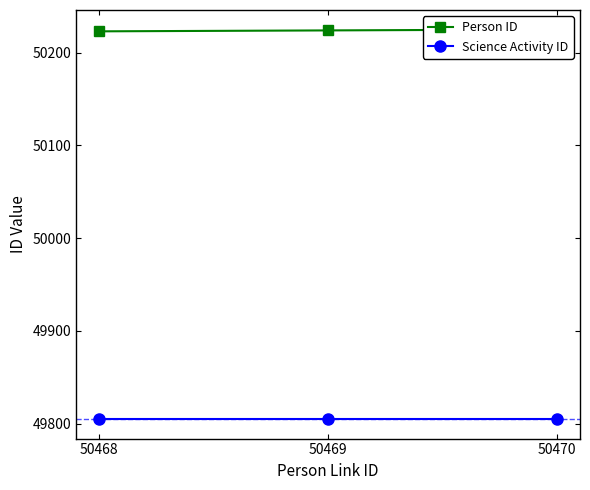

The Science Activity ID series shows 68813 at 50469. True or false?

False